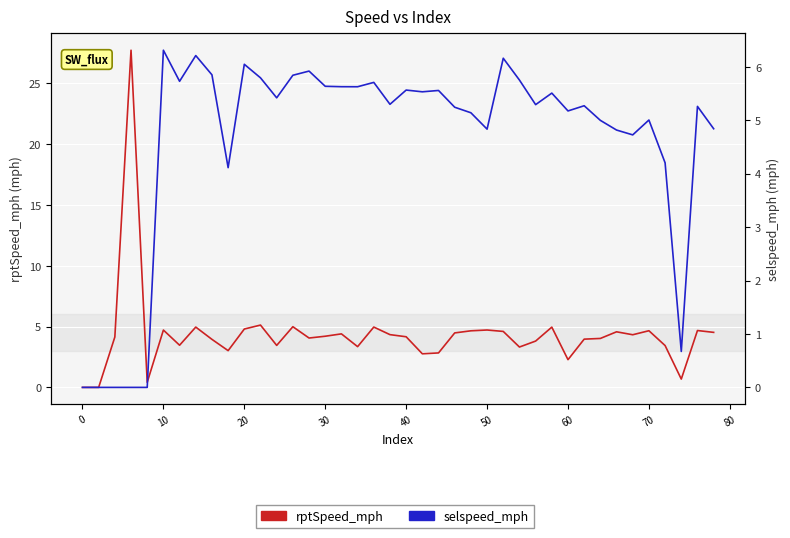

Is this an area chart (filled region under the line)?

No